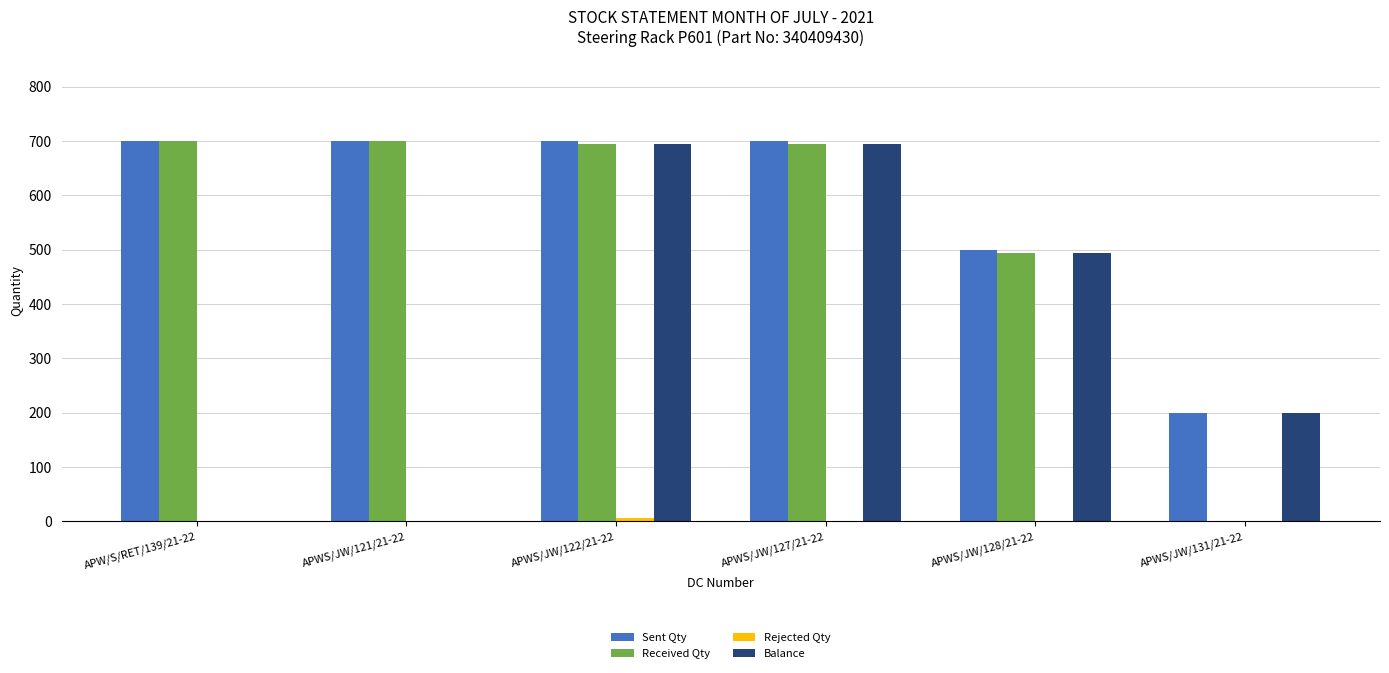

Between APW/S/RET/139/21-22 and APWS/JW/131/21-22, which series saw the biggest shift?

Received Qty